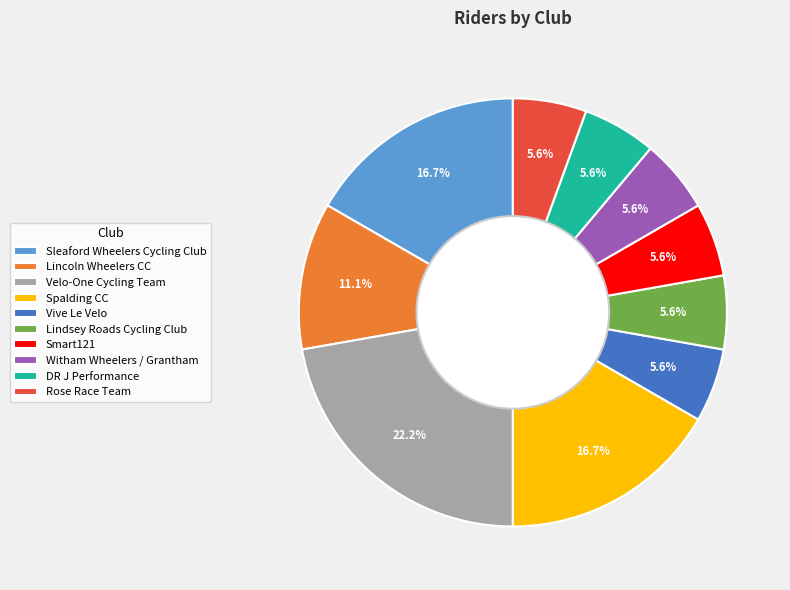

How many segments does this pie chart have?

10